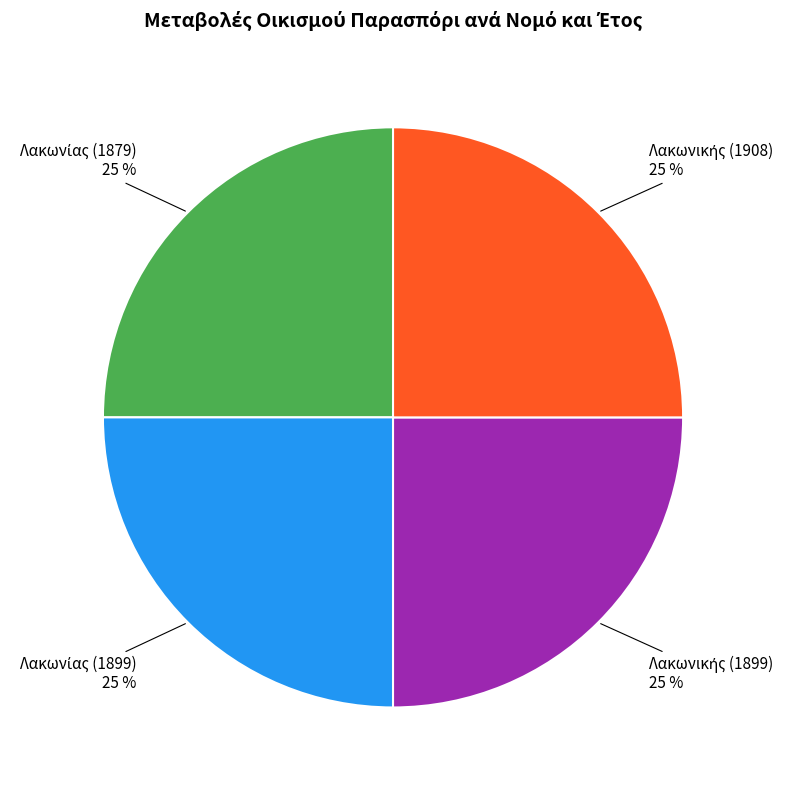

To the nearest percent, what is the average slice percentage?

25%